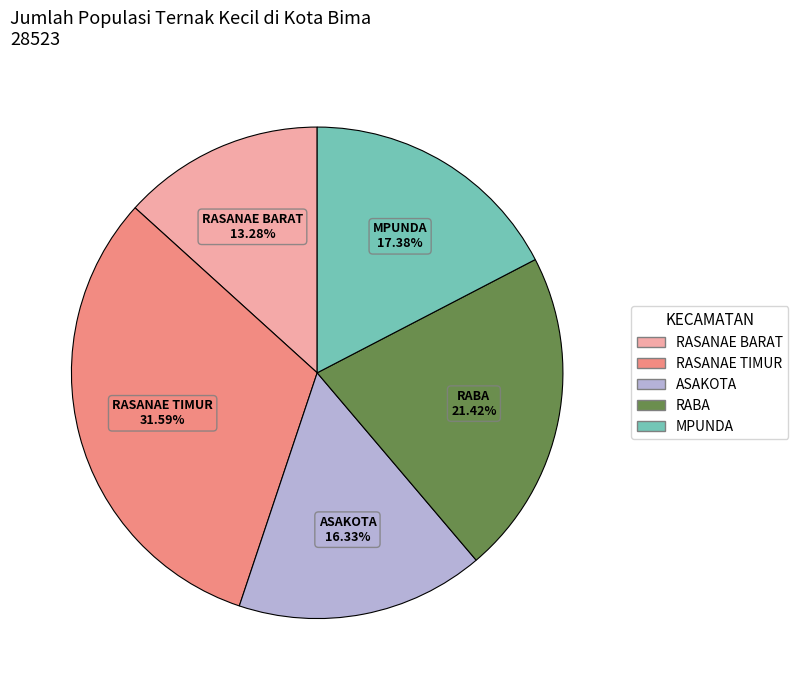

To the nearest percent, what is the combined percentage of MPUNDA and RASANAE TIMUR?

49%